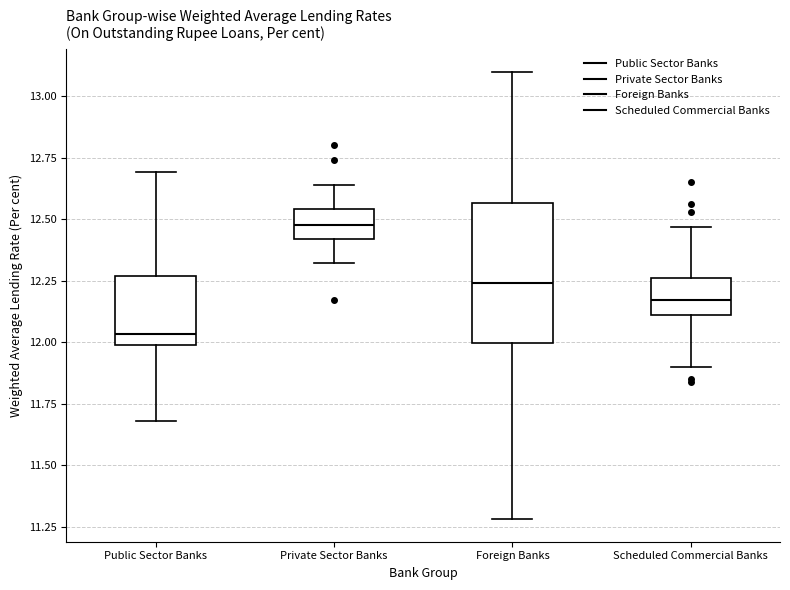

Which box has the highest median line?

Private Sector Banks